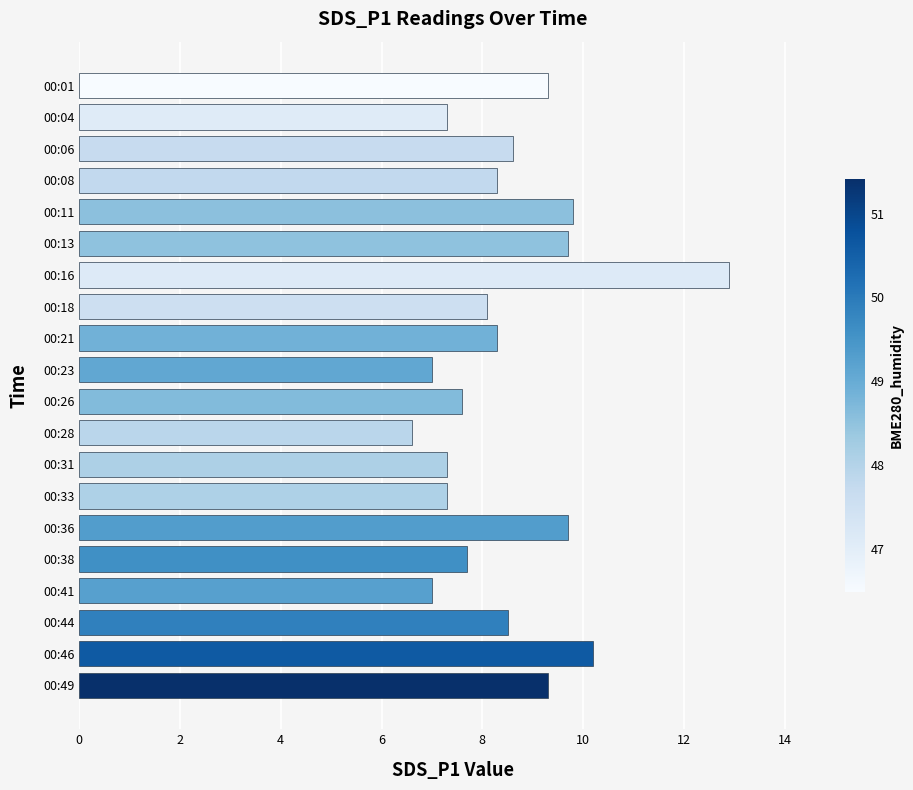

Reading top to bottom, transcribe all the data shown in this chart.

9.3	7.3	8.6	8.3	9.8	9.7	12.9	8.1	8.3	7.0	7.6	6.6	7.3	7.3	9.7	7.7	7.0	8.5	10.2	9.3